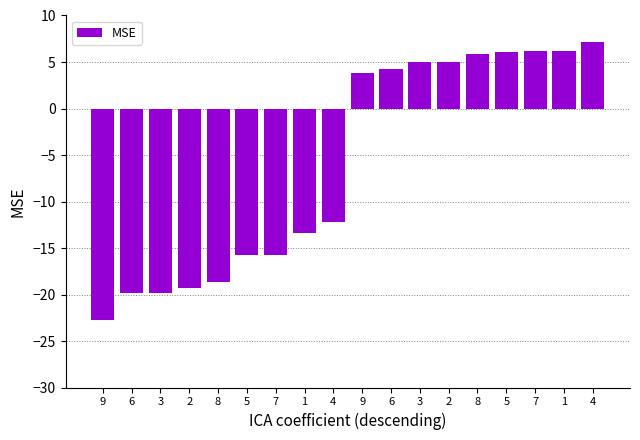

How many bars are there in total?

18